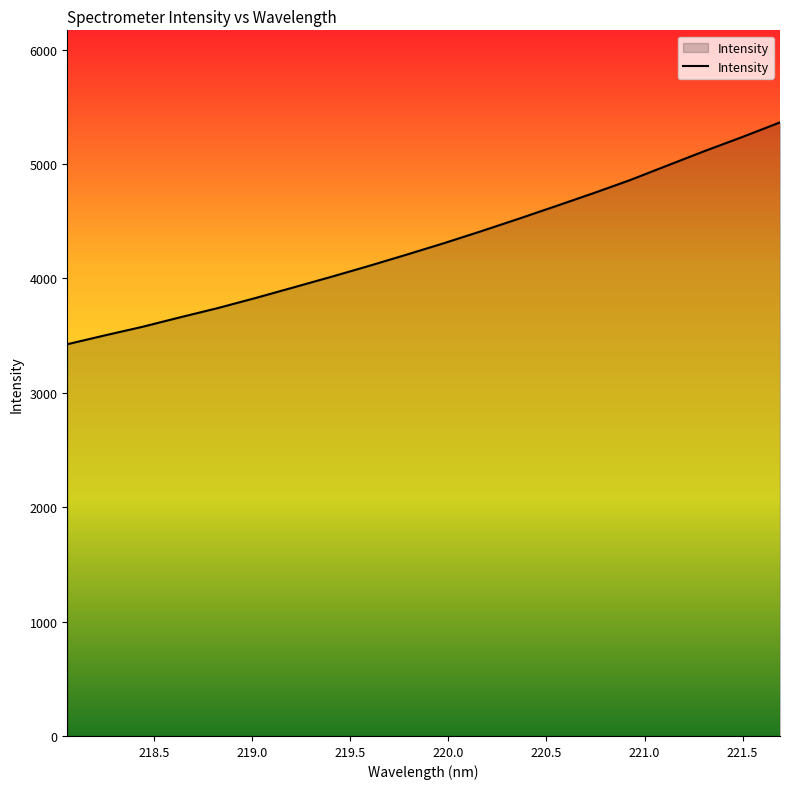

Does the chart display data point markers on the line(s)?

No